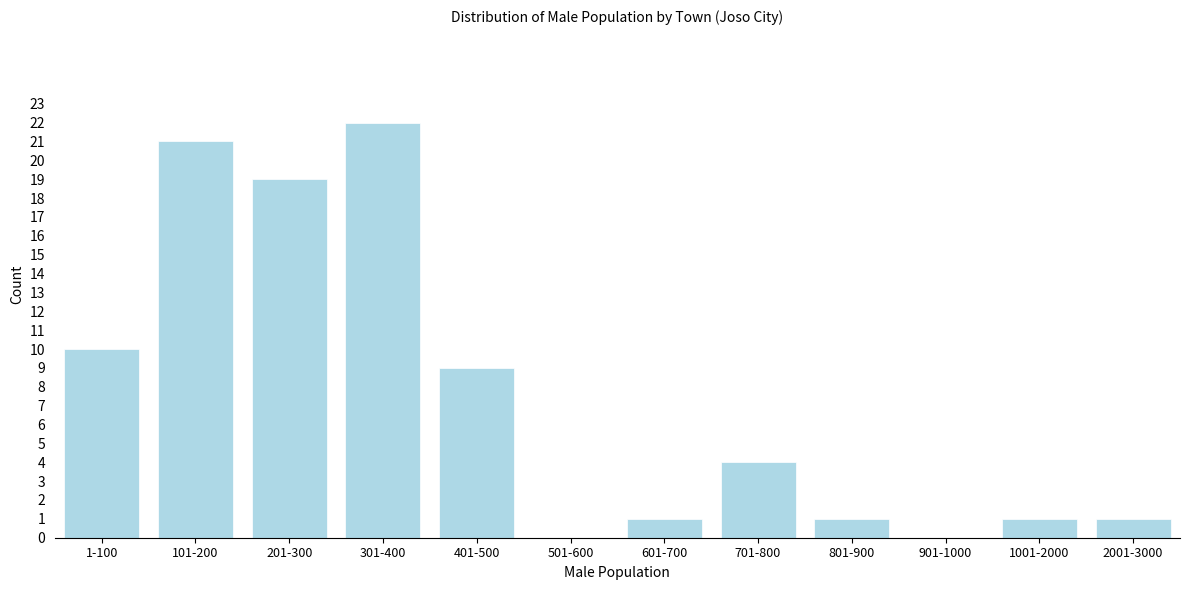

Reading left to right, what are all the values shown in this chart?

1-100=10	101-200=21	201-300=19	301-400=22	401-500=9	501-600=0	601-700=1	701-800=4	801-900=1	901-1000=0	1001-2000=1	2001-3000=1